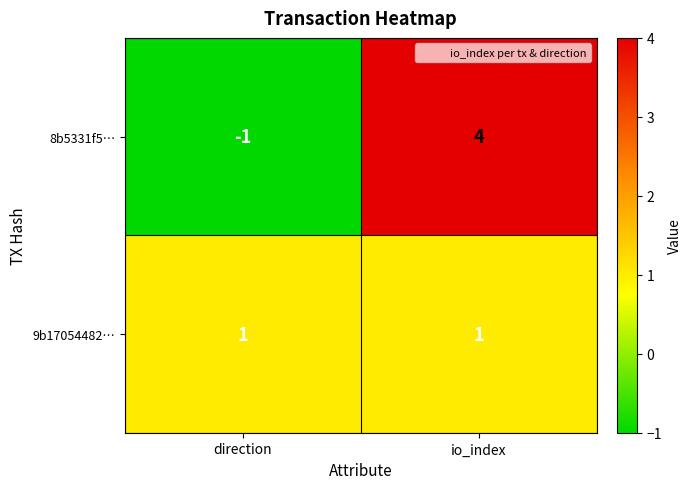

List the series in order of their peak value, highest first.

8b5331f5…, 9b17054482…